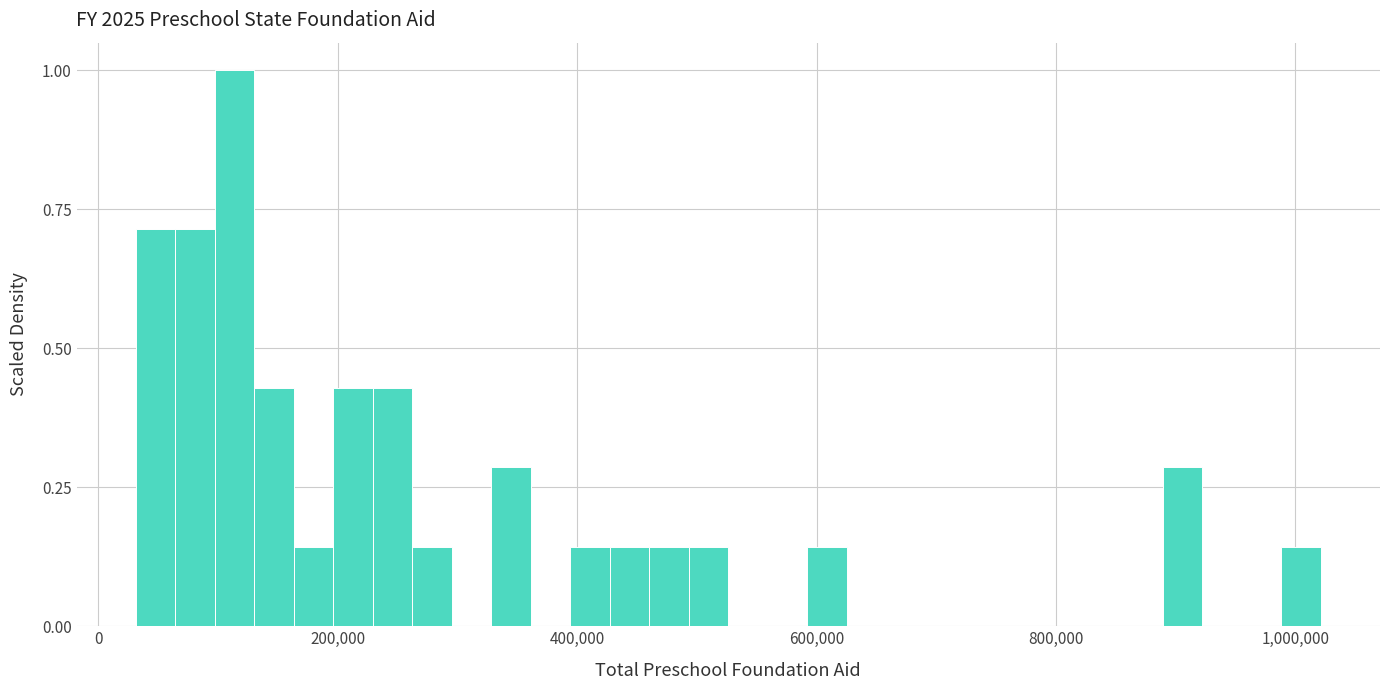

Around what value on the x-axis is the tallest bar? Give the approximate position of its centre, as read against the axis.

120000